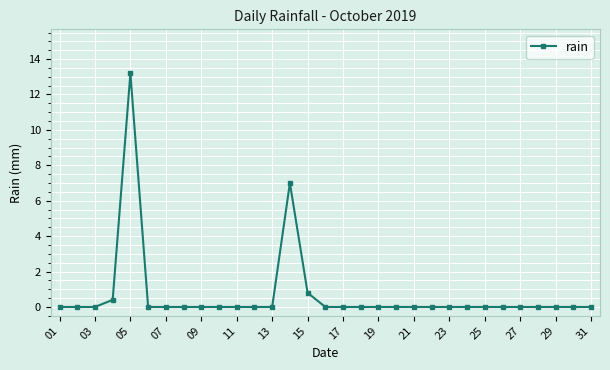

Does the chart display data point markers on the line(s)?

Yes